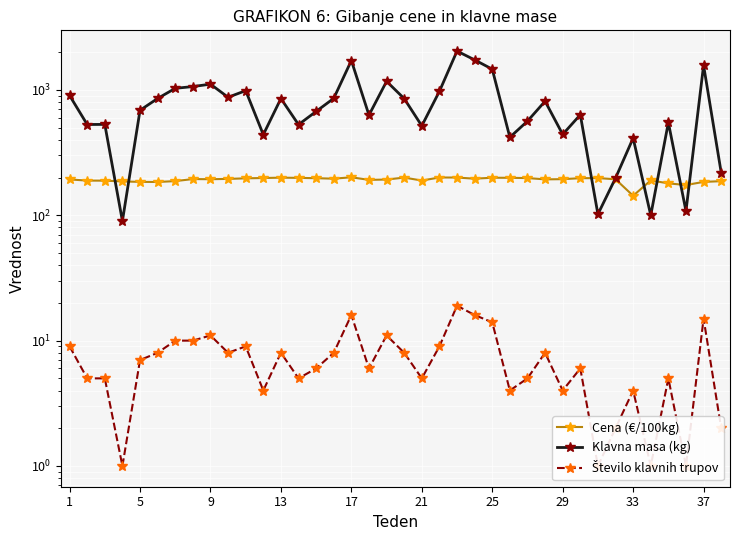

Count the number of categories in the chart.

38